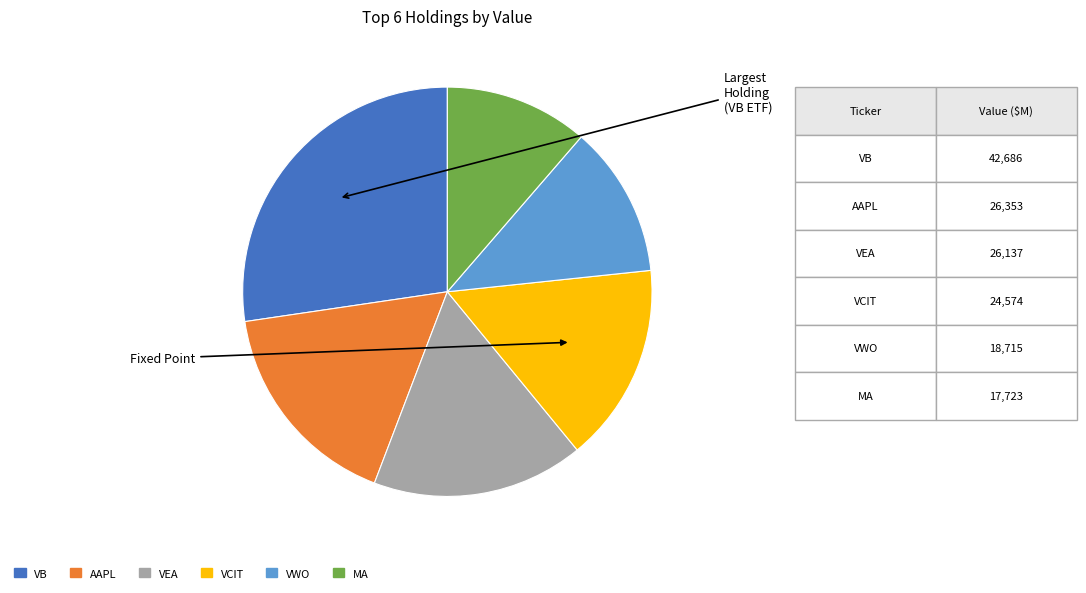

Is there a majority slice in this chart?

No